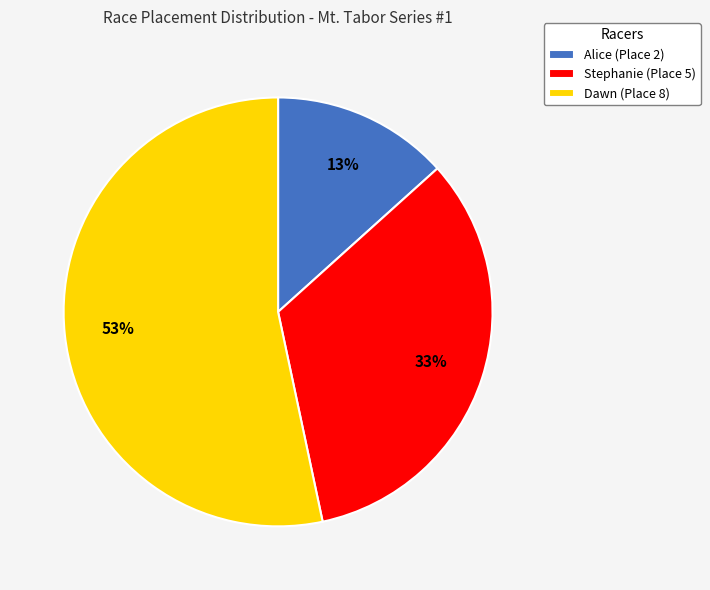

Combined, do Dawn (Place 8) and Alice (Place 2) account for over 50%?

Yes